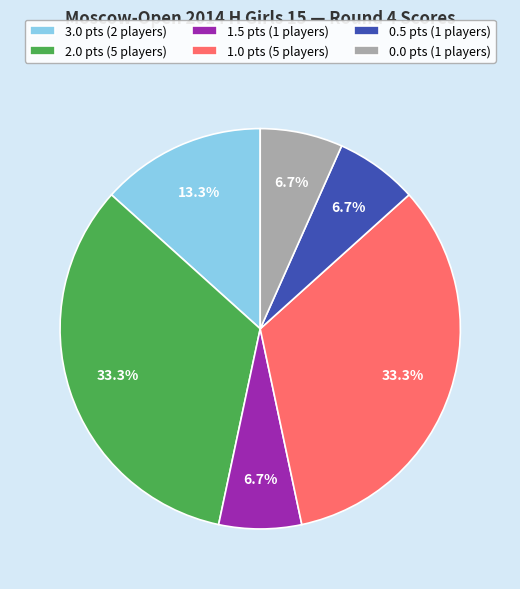

Combined, do 0.0 pts (1 players) and 1.0 pts (5 players) account for over 50%?

No